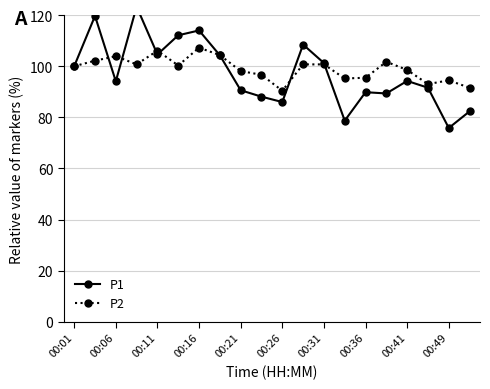

What is the average value of the P1 series?

97.4